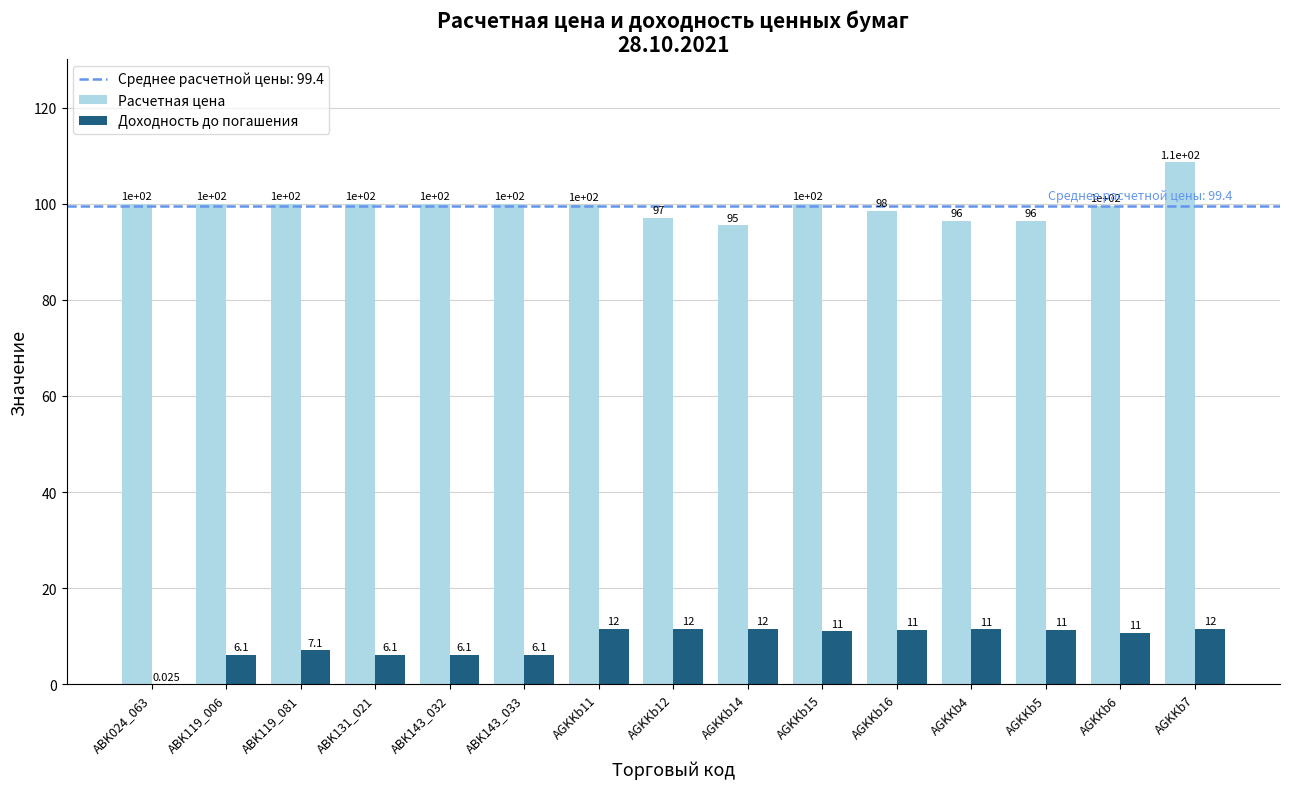

Which series has the largest total across all categories?

Расчетная цена